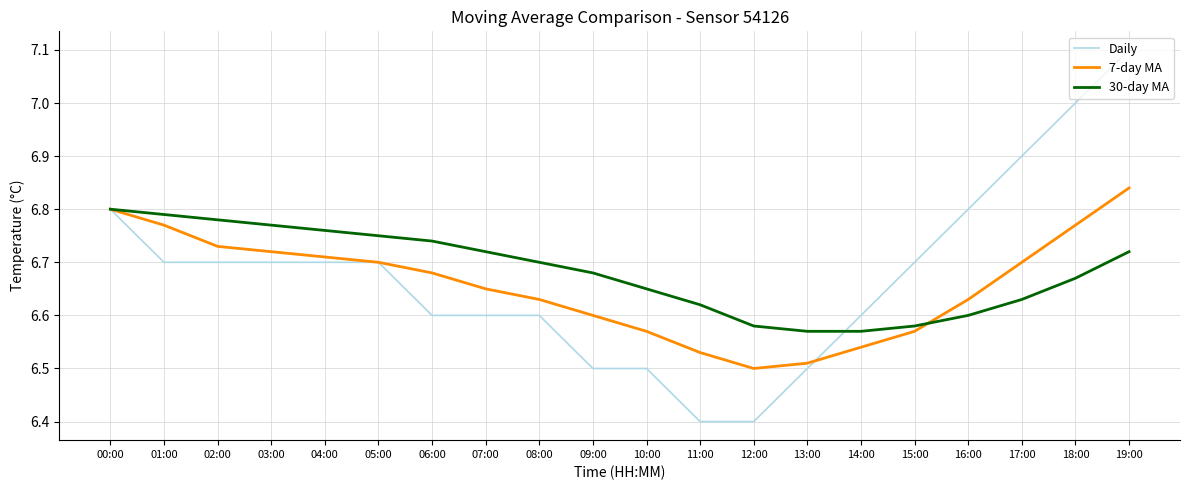

At which label is 7-day MA closest to 6?

12:00